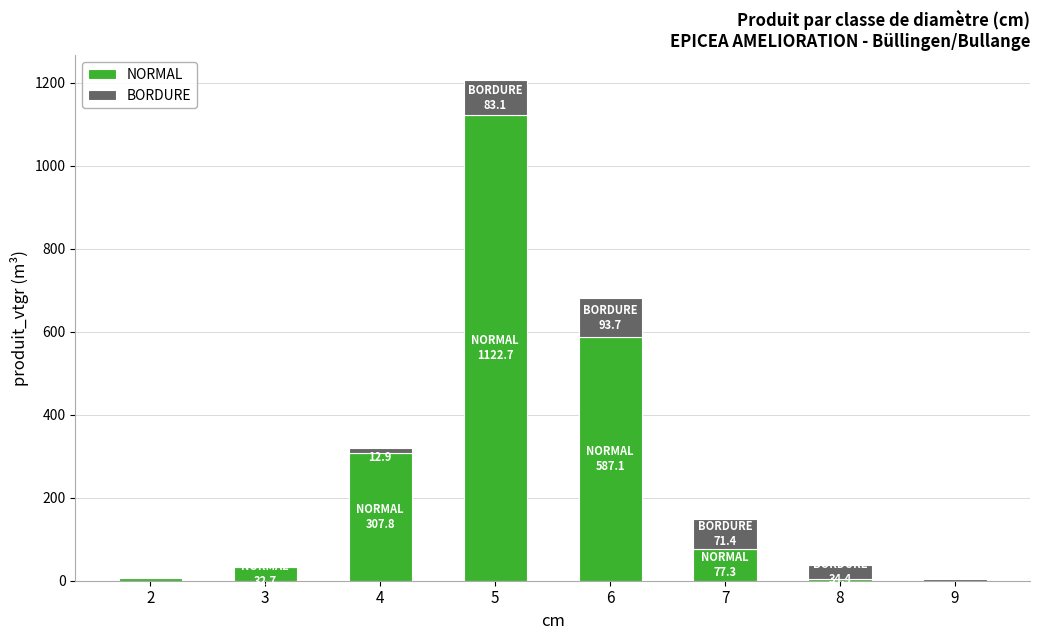

What is the sum of all NORMAL values?

2138.1